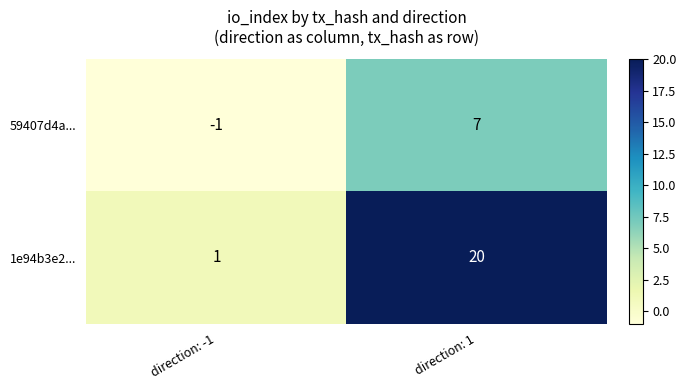

Which series changed the most between direction: -1 and direction: 1?

1e94b3e2...